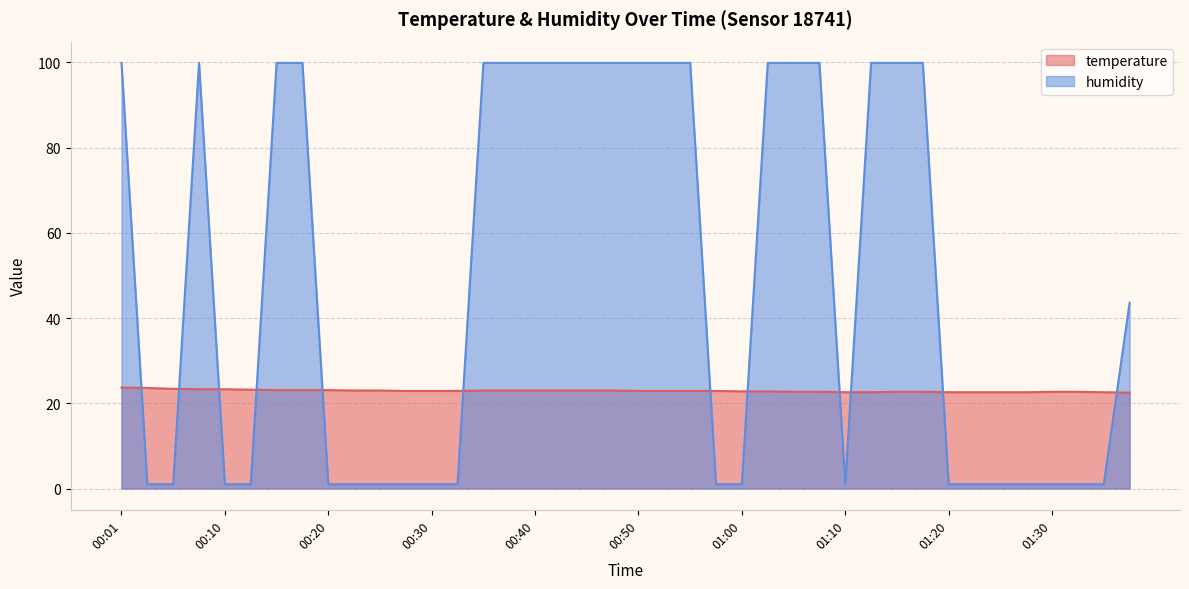

What is the difference between the maximum and second lowest values in the temperature series?

1.1